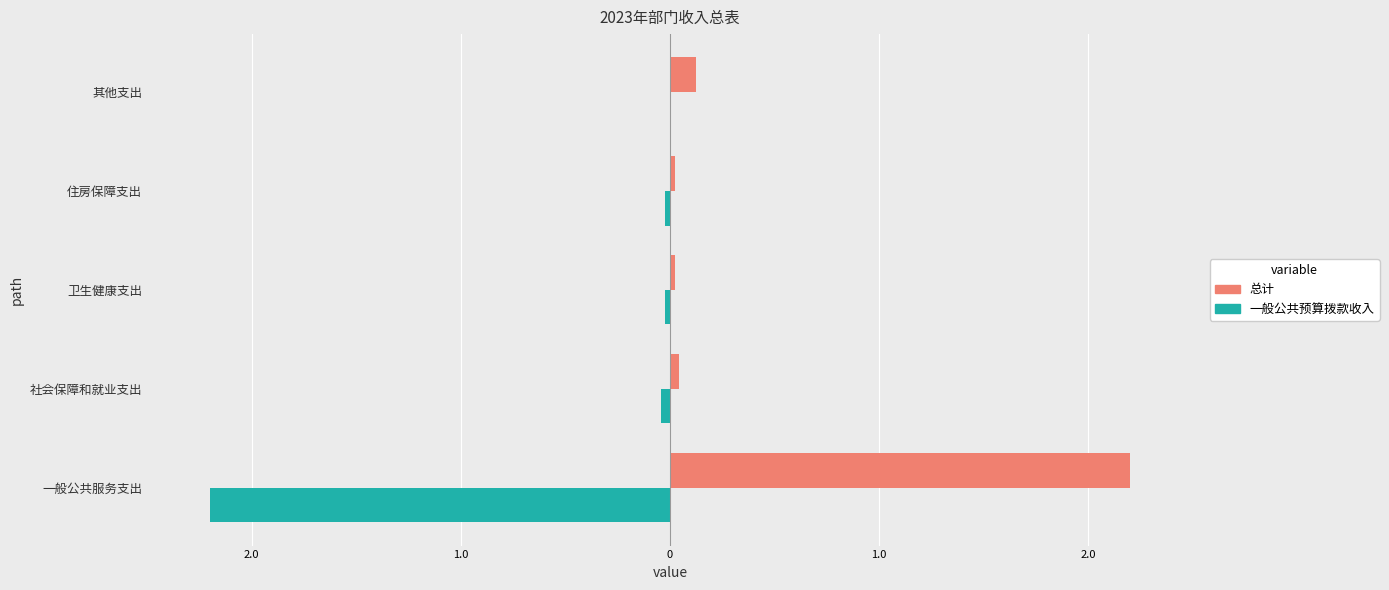

Reading right to left, list all the values displayed in this chart.

总计: 0.1	0.0	0.0	0.0	2.2
一般公共预算拨款收入: 0.0	-0.0	-0.0	-0.0	-2.2